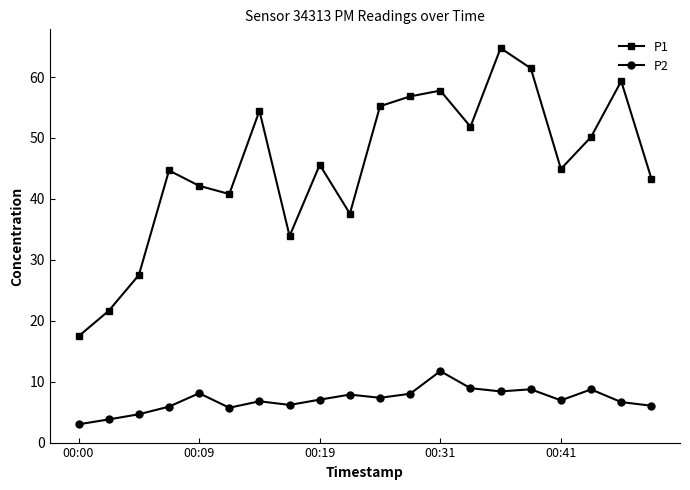

What is the difference between the maximum and second lowest values in the P1 series?

43.1